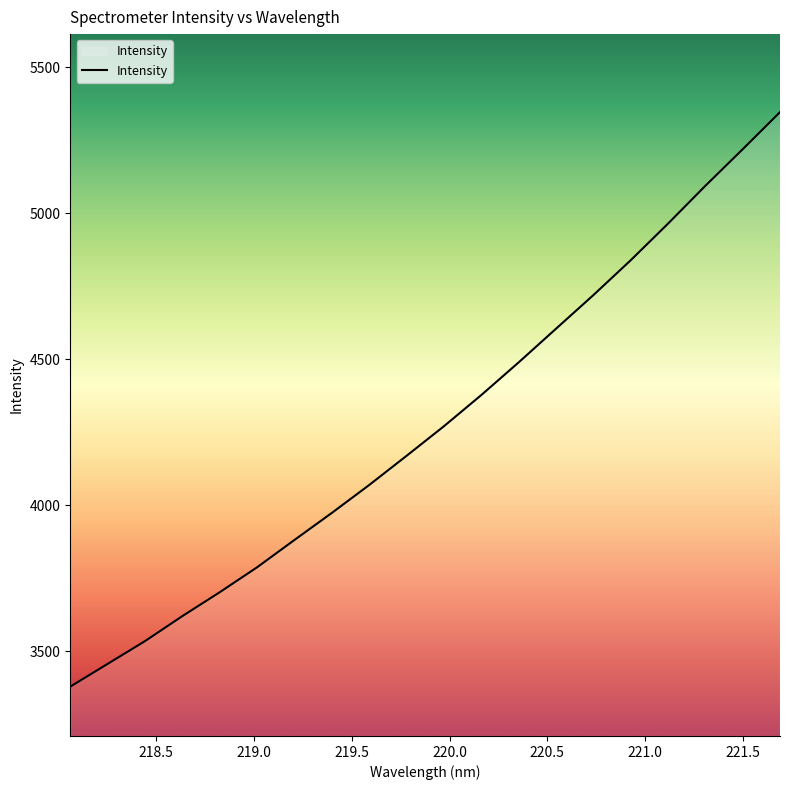

What is the difference between the maximum and minimum values?

1967.7